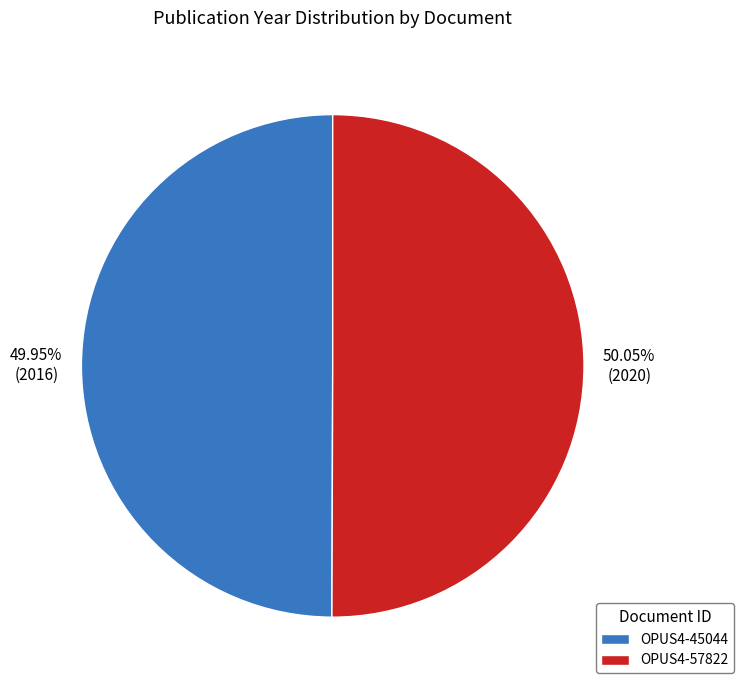

Is there any slice that represents more than half of the pie?

Yes